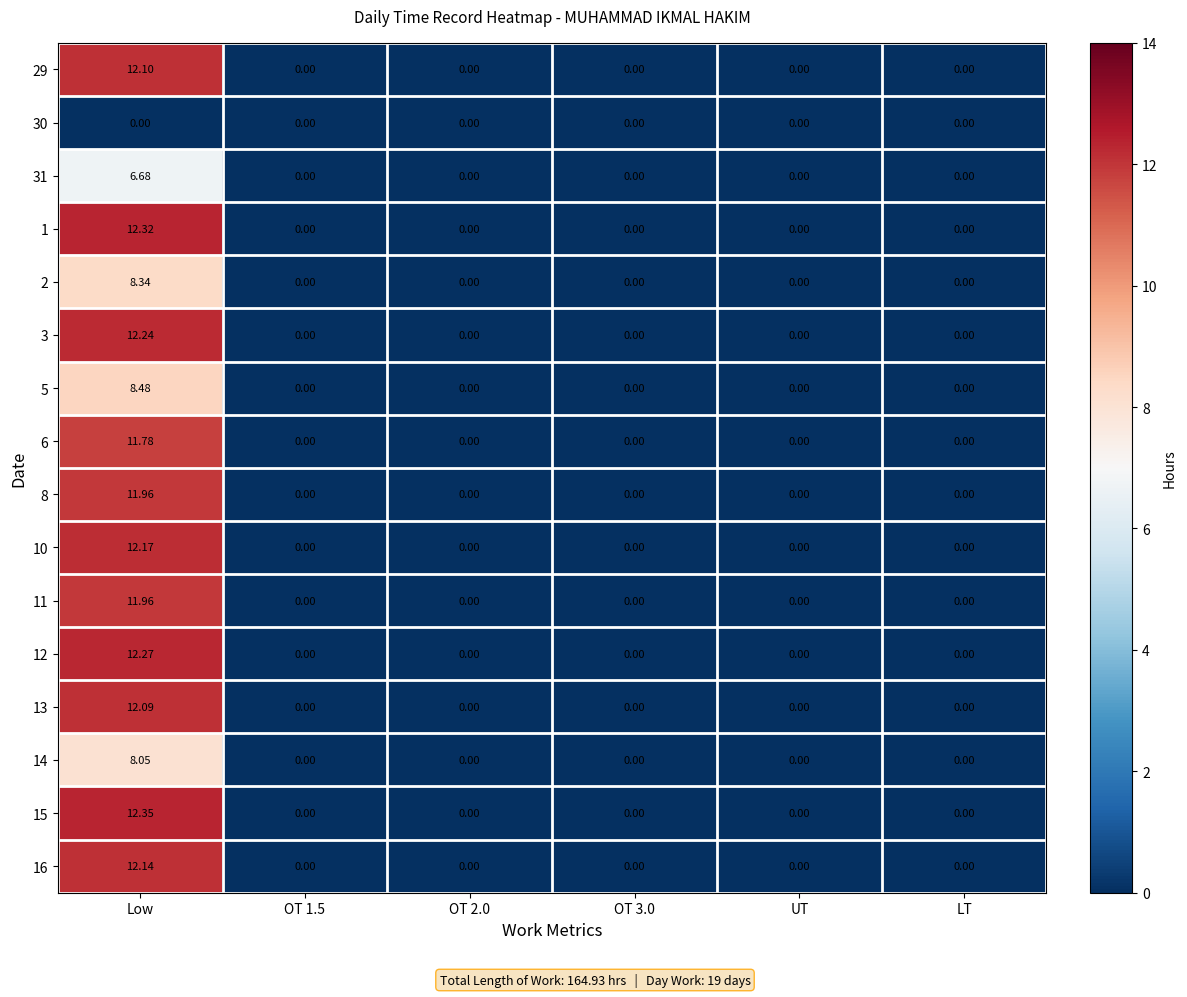

Which series has the largest total across all categories?

15